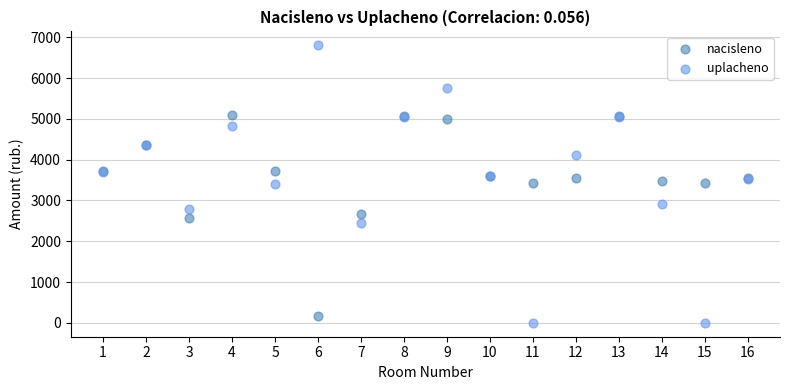

What is the X range (max minus min) for the scatter plot?

15.0